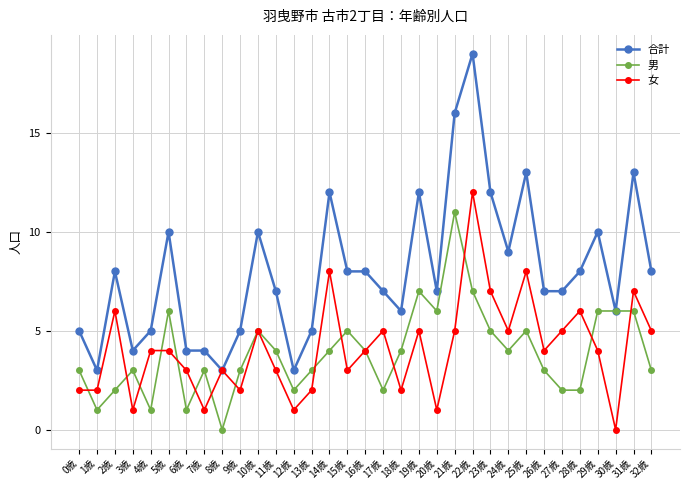

Where does the 合計 series first go above 7?

2歳